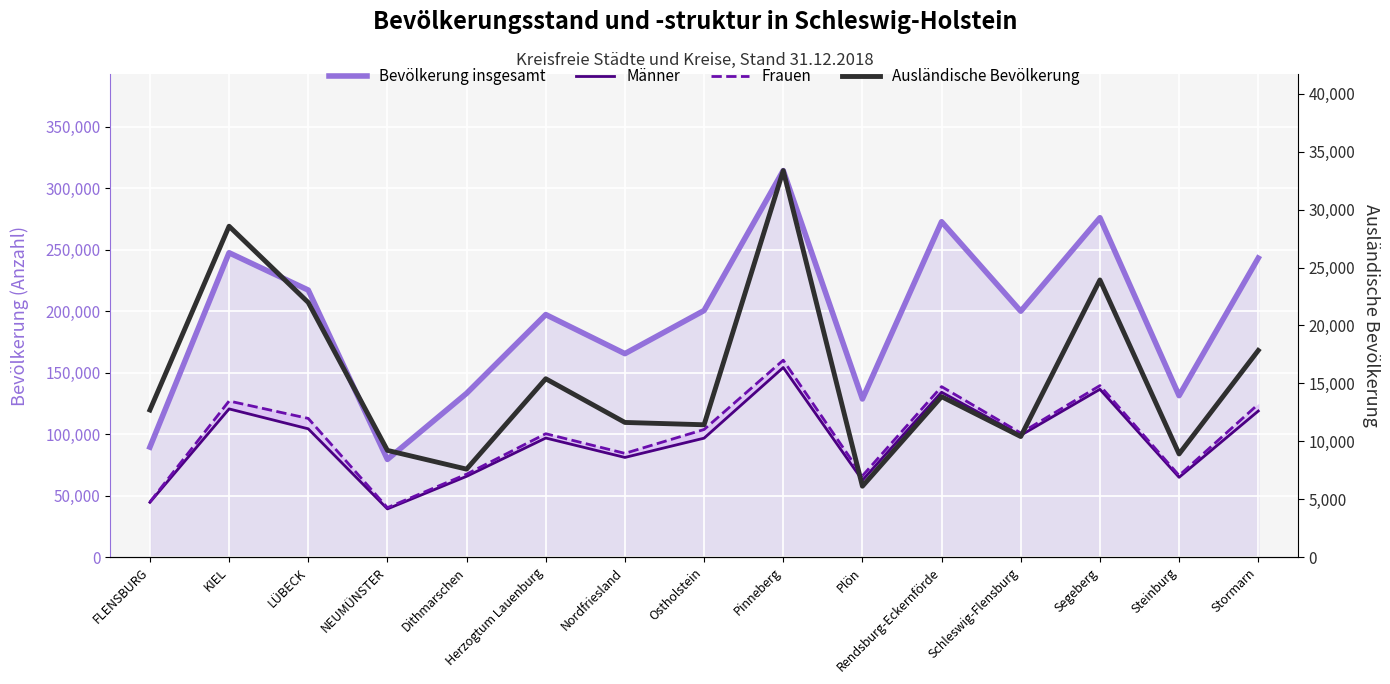

True or false: Männer and Bevölkerung insgesamt intersect in this chart.

False